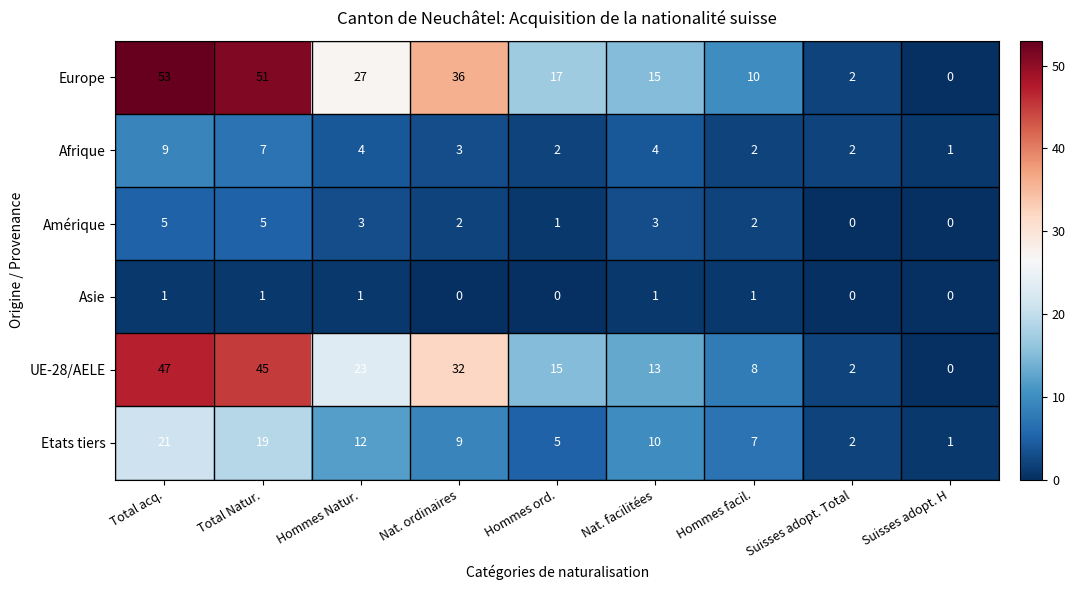

Between Hommes ord. and Suisses adopt. H, which series saw the biggest shift?

Europe